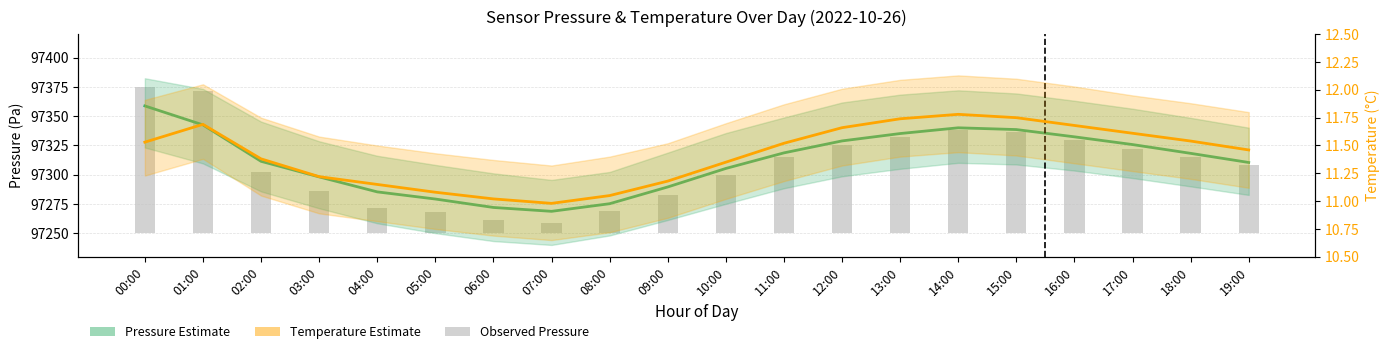

At how many categories does at least one series exceed 87380?

20